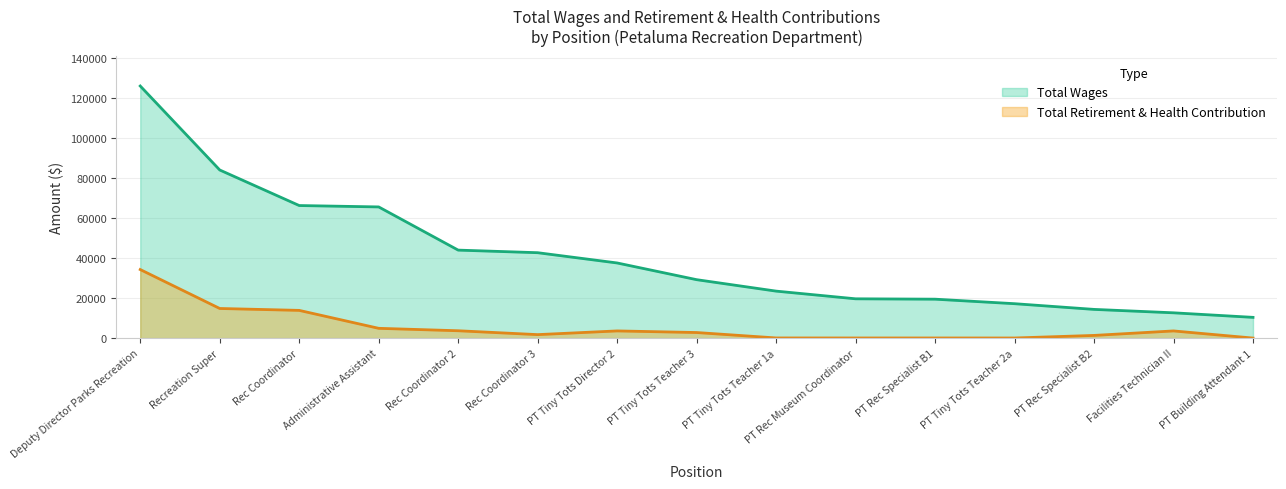

Rank the series by their maximum value, from lowest to highest.

Total Retirement & Health Contribution, Total Wages